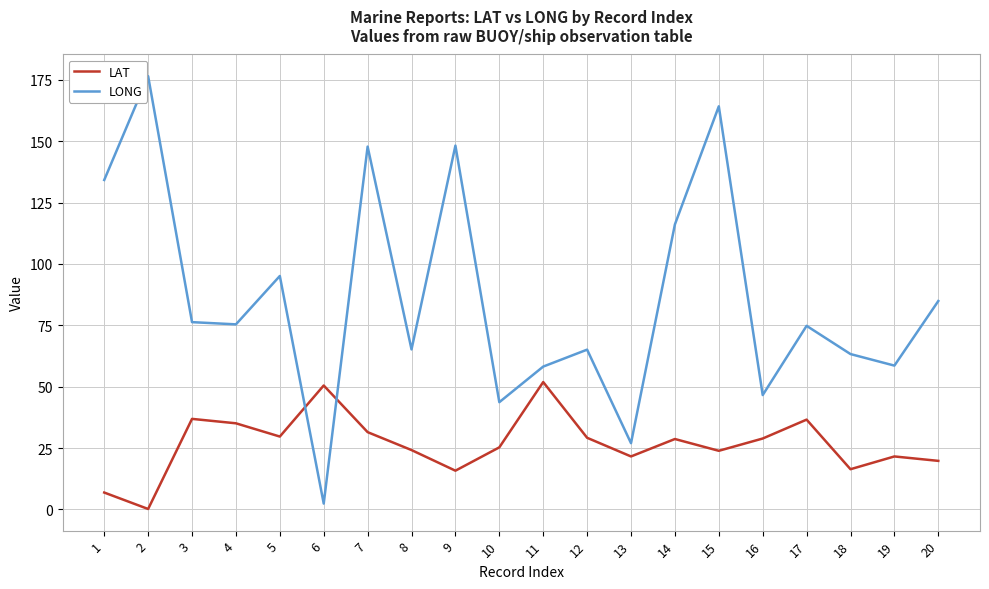

At which category does the chart reach its peak across all series?

2